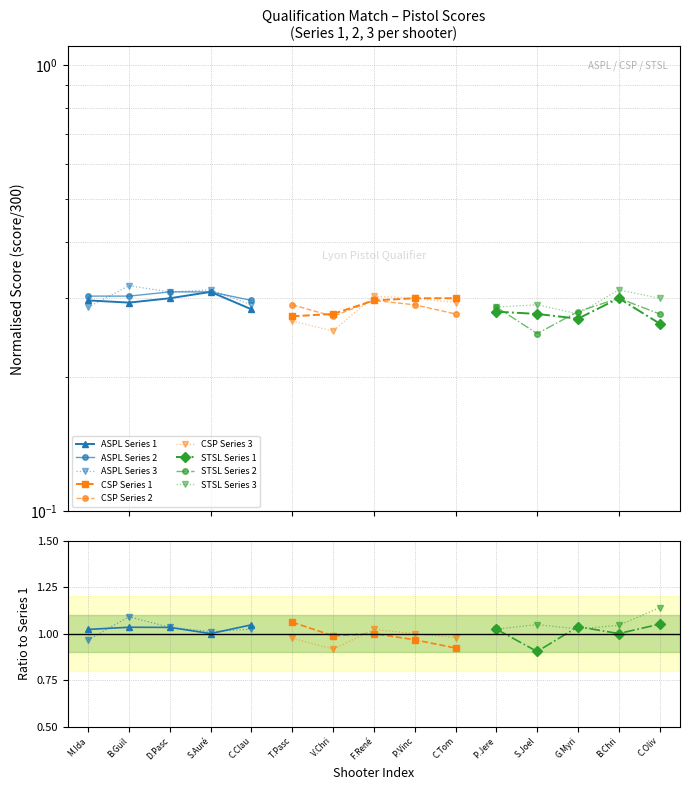

What position from the left is D.Pasc?

3